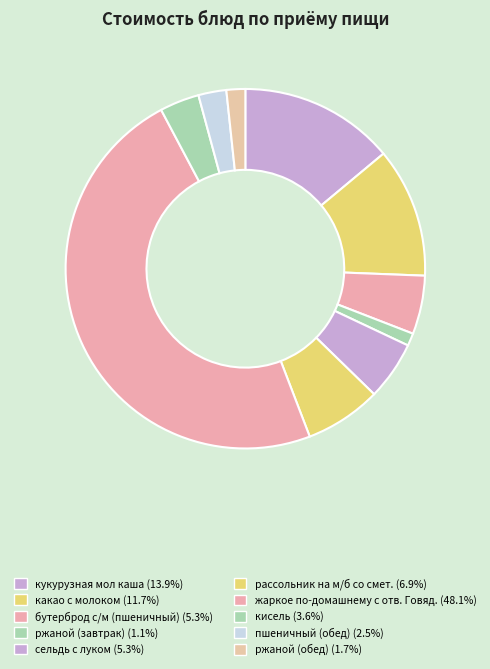

Between сельдь с луком and ржаной (обед), which is larger?

сельдь с луком